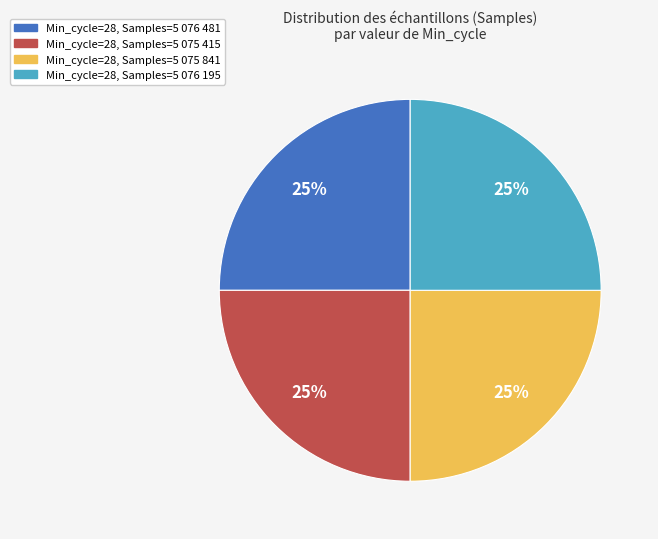

How many slices are in this pie chart?

4